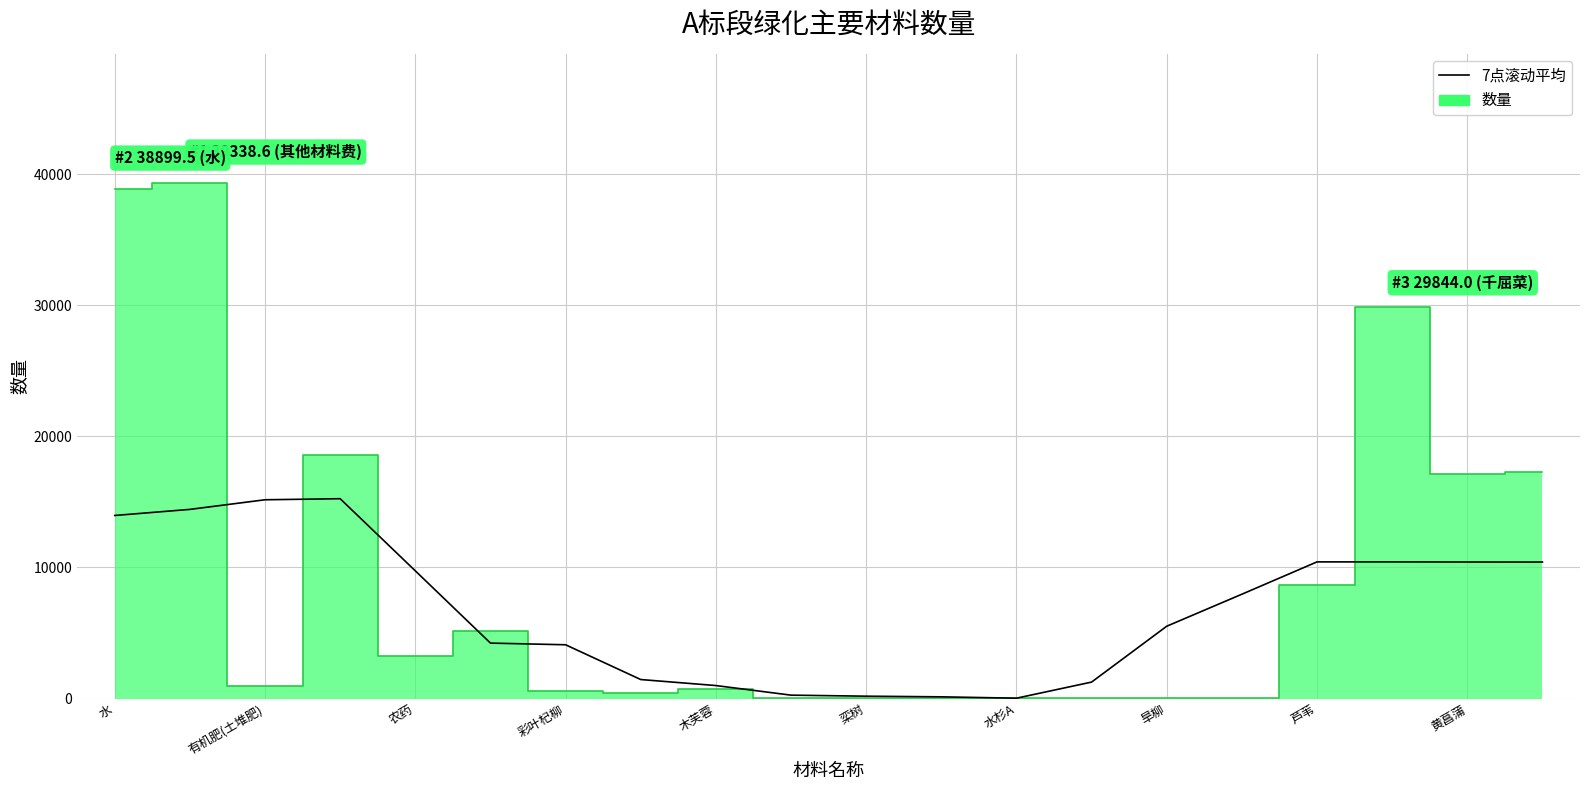

What is the total value across all series at 15?

7992.6